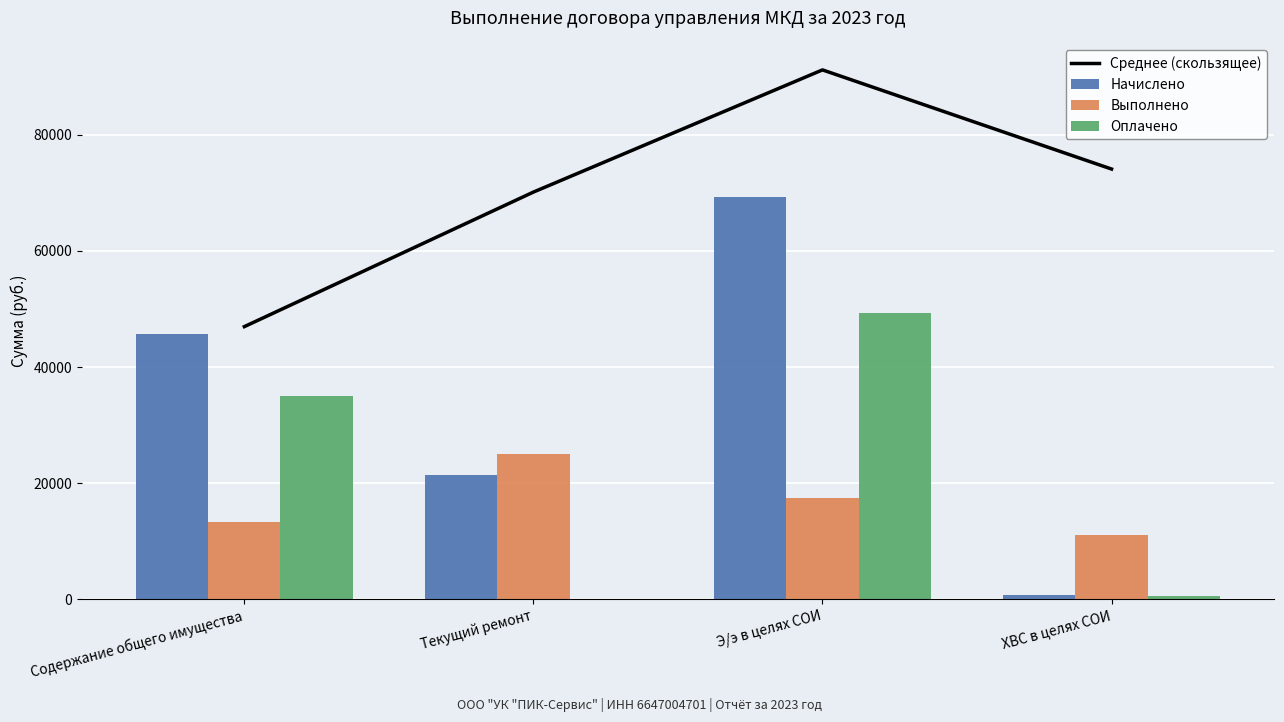

Rank the series at Содержание общего имущества from highest to lowest value.

Среднее (скользящее), Начислено, Оплачено, Выполнено